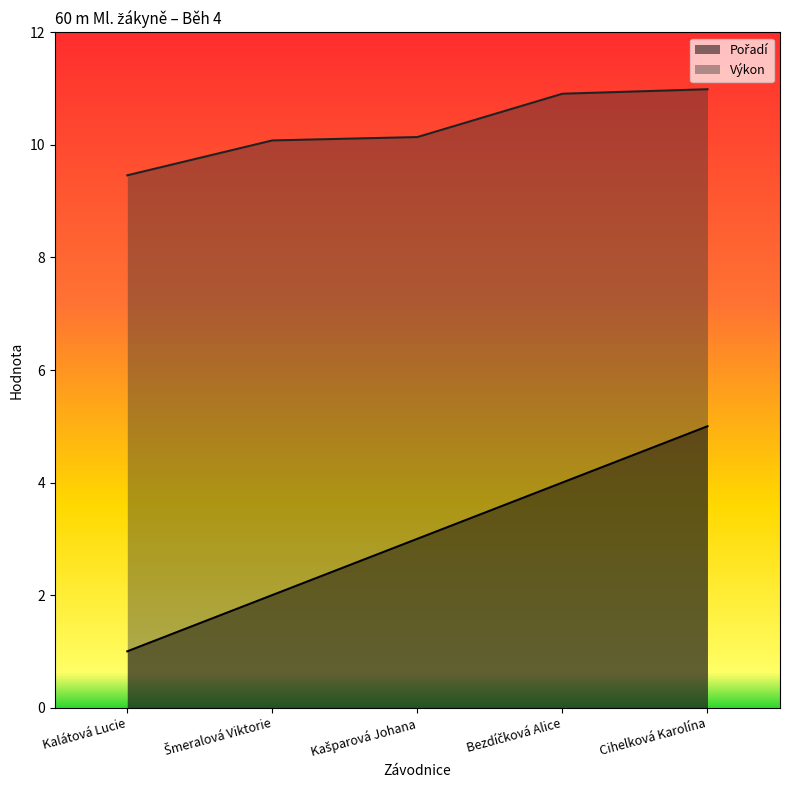

What is the average value of the Výkon series?

10.3